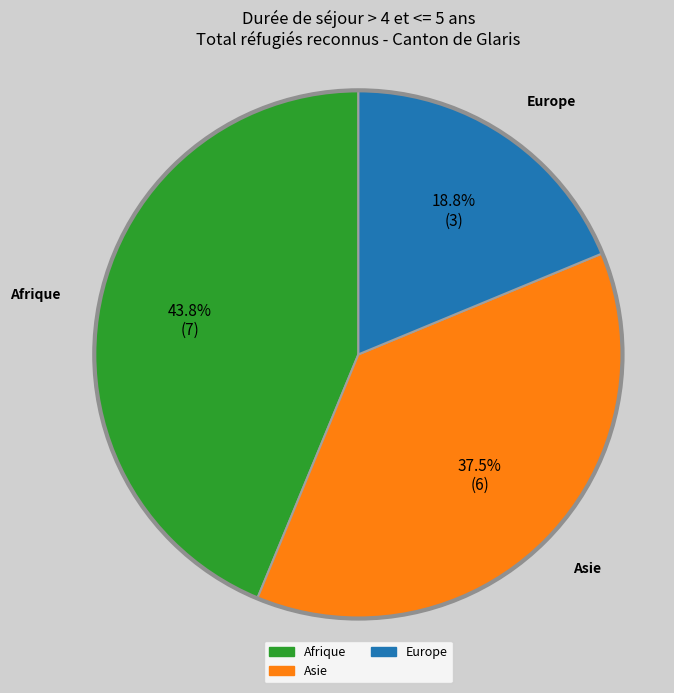

To the nearest percent, what is the difference between the largest and smallest slice percentages?

25%